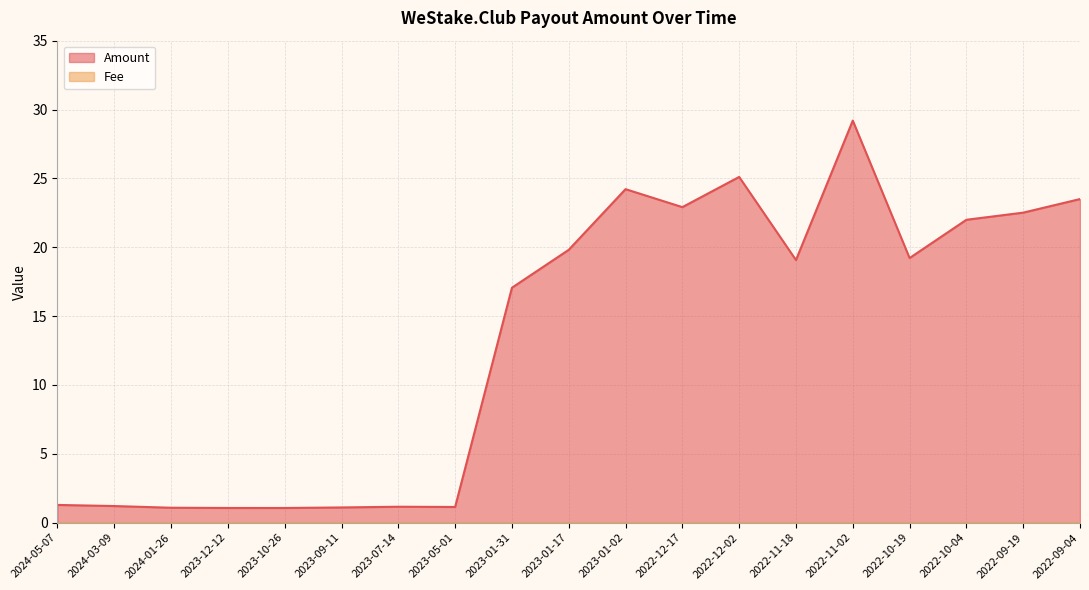

How many values exceed 19?

10